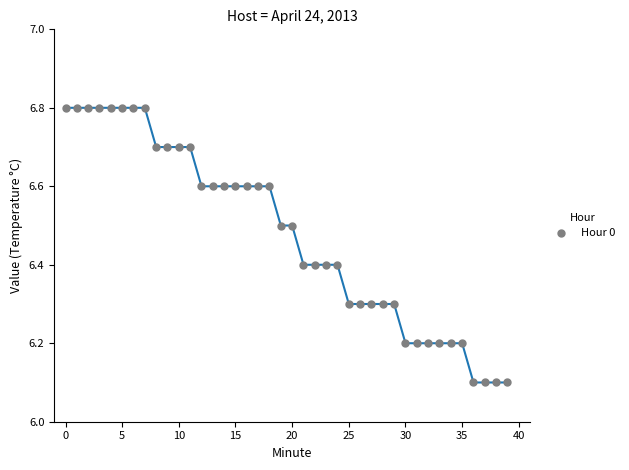

What is the range of Y values (max minus min)?

0.7